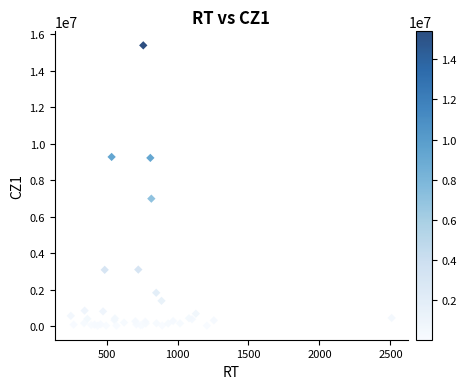

What Y value in the scatter plot is closest to 7713849?

6994384